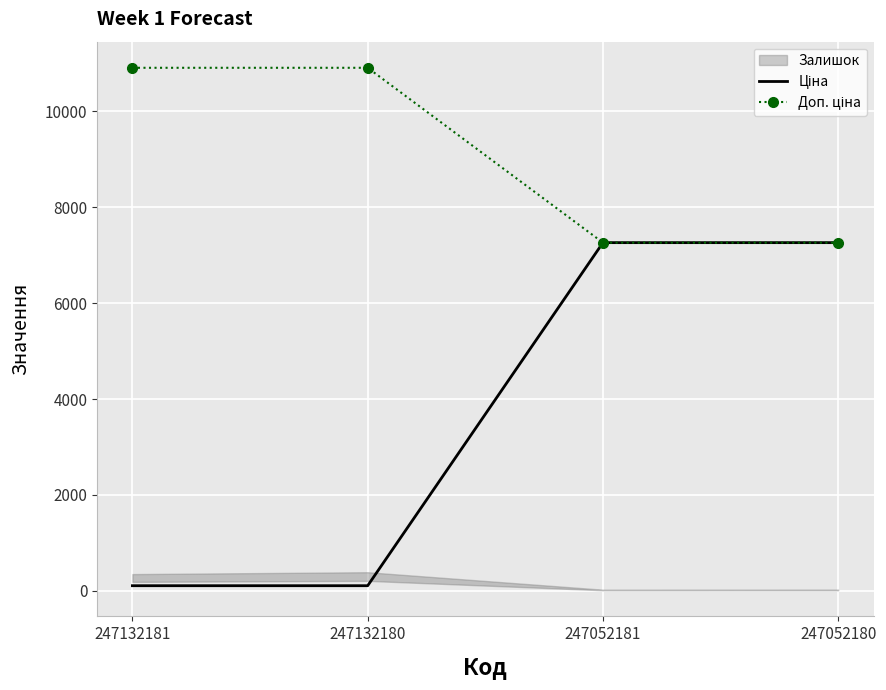

At which label does Доп. ціна reach its peak?

247132181